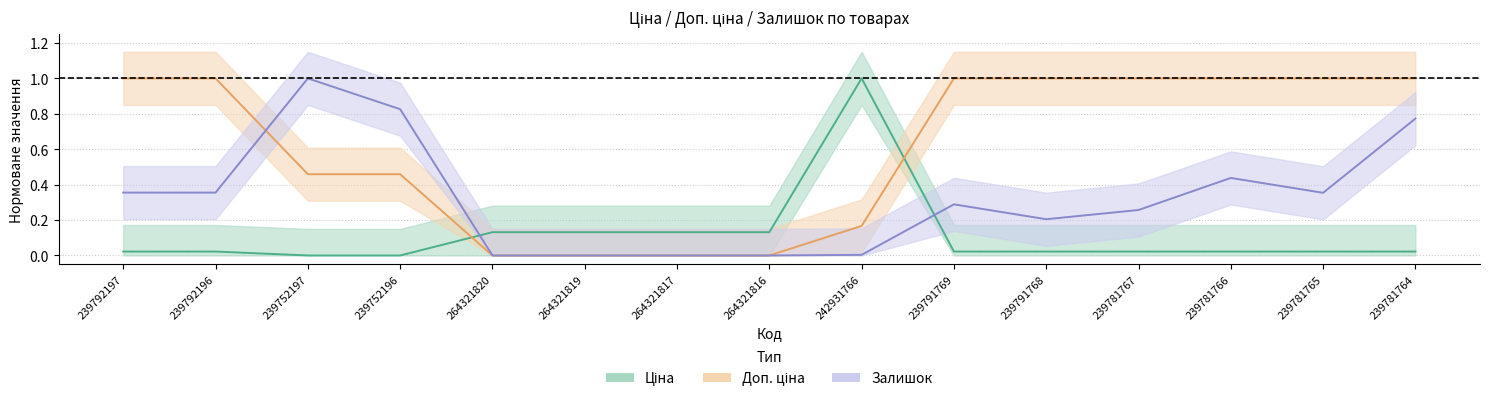

Which has a higher value, 239752197 or 264321820?

264321820